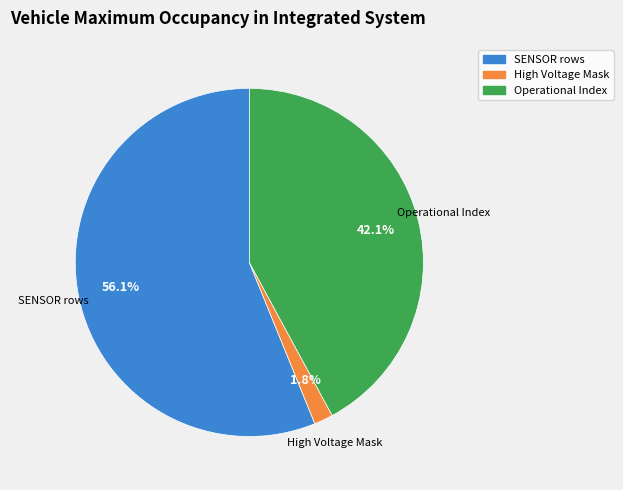

Does any single category account for the majority?

Yes